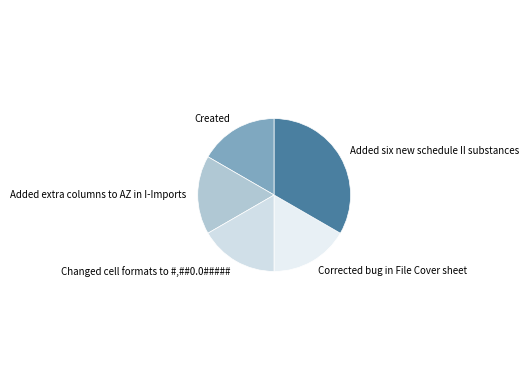

Between Corrected bug in File Cover sheet and Added six new schedule II substances, which is larger?

Added six new schedule II substances